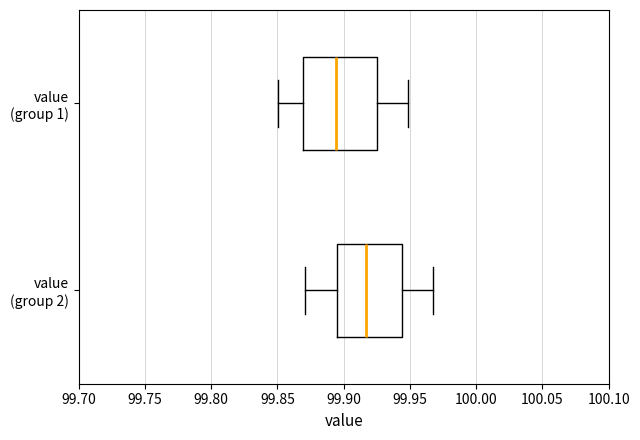

Where does the median line of the box for value (group 1) sit on the x-axis? The values are not printed on the chart, so give them approximately, as read against the axis.

99.895